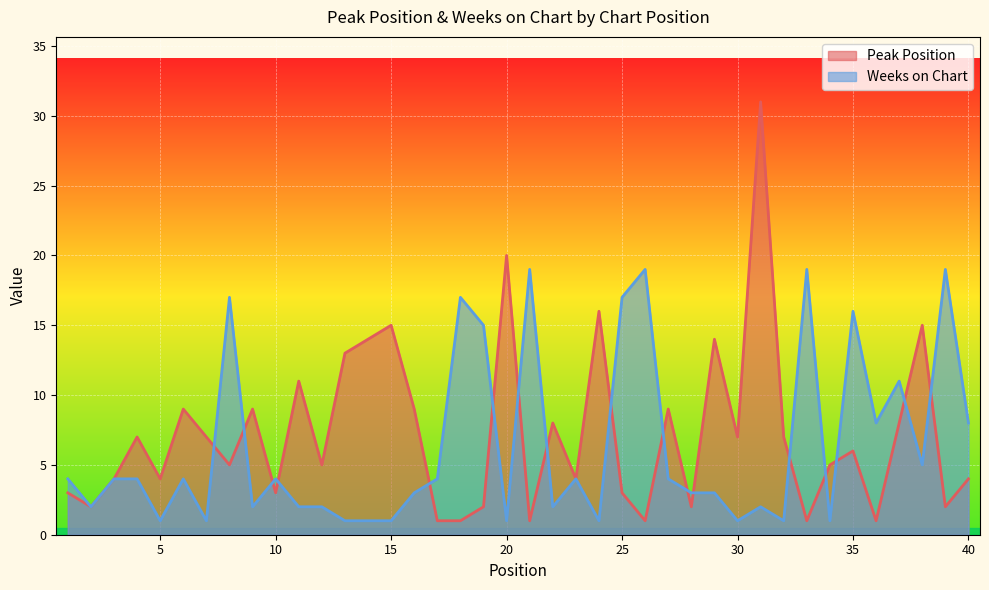

Read the Peak Position value at 5, to the nearest 5.

5